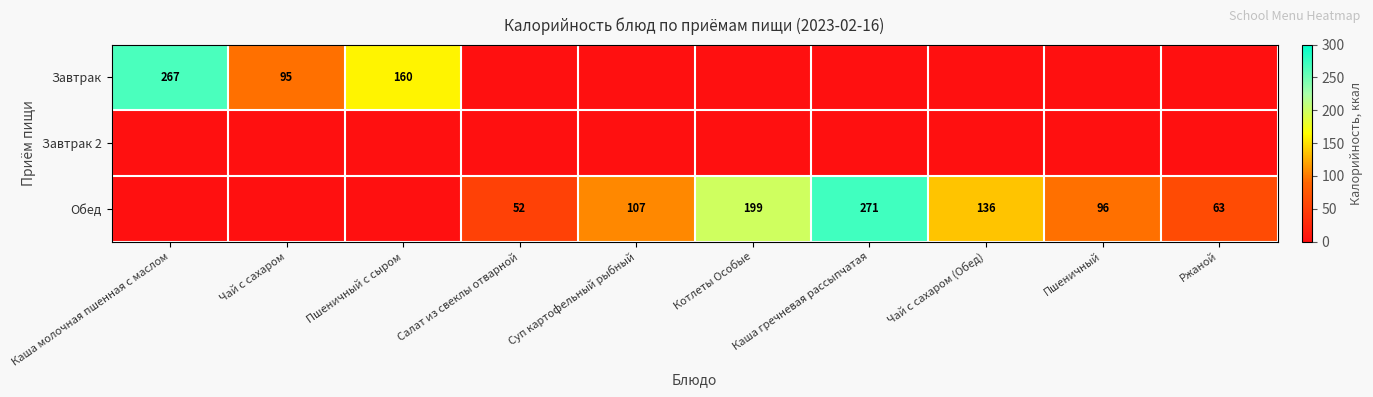

True or false: Завтрак has a value of 105 at Пшеничный с сыром.

False